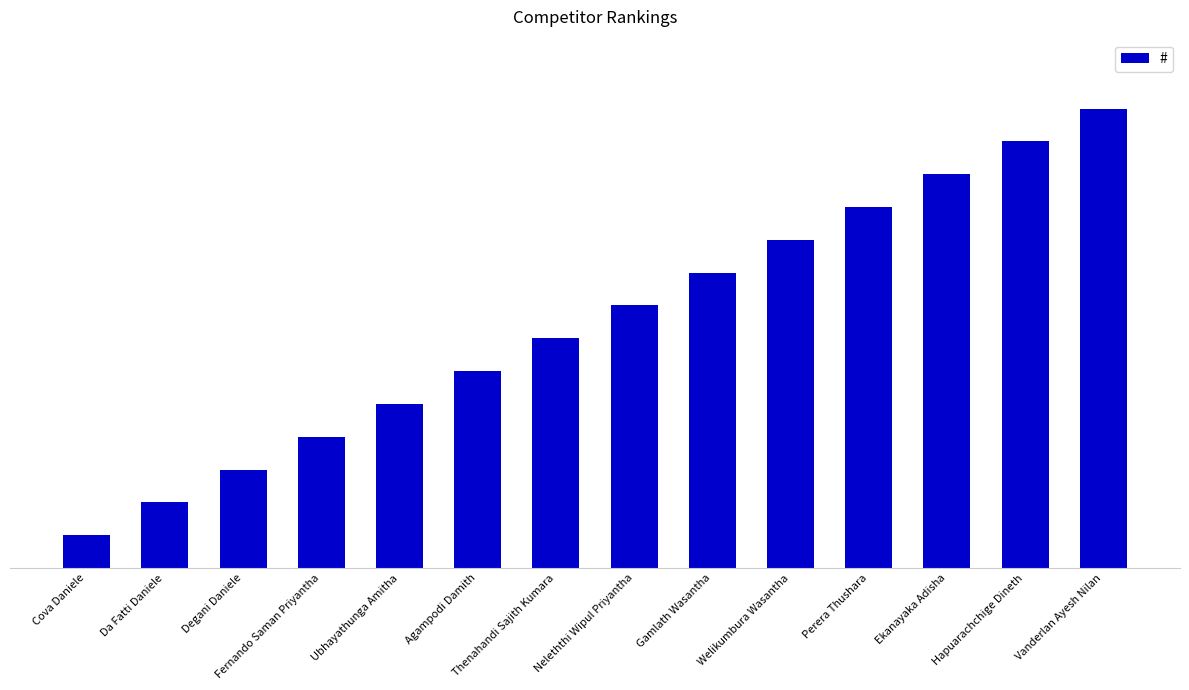

Read the value at Vanderlan Ayesh Nilan, to the nearest 5.

15